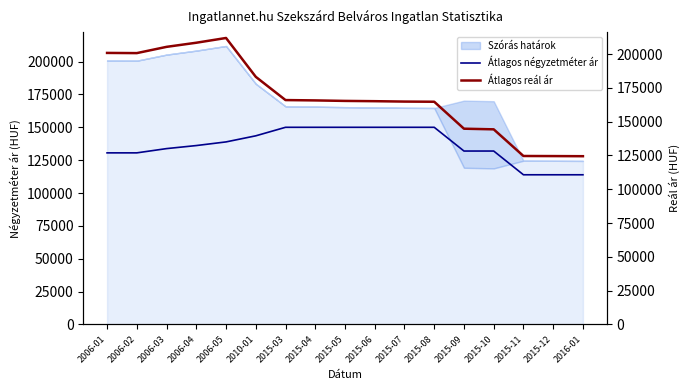

What is the difference between the second highest and minimum values in the Átlagos reál ár series?

83900